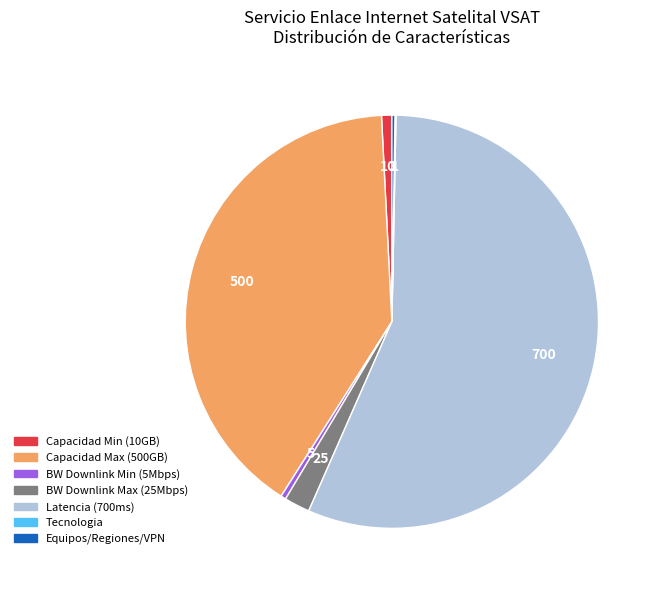

Is there any slice that represents more than half of the pie?

Yes